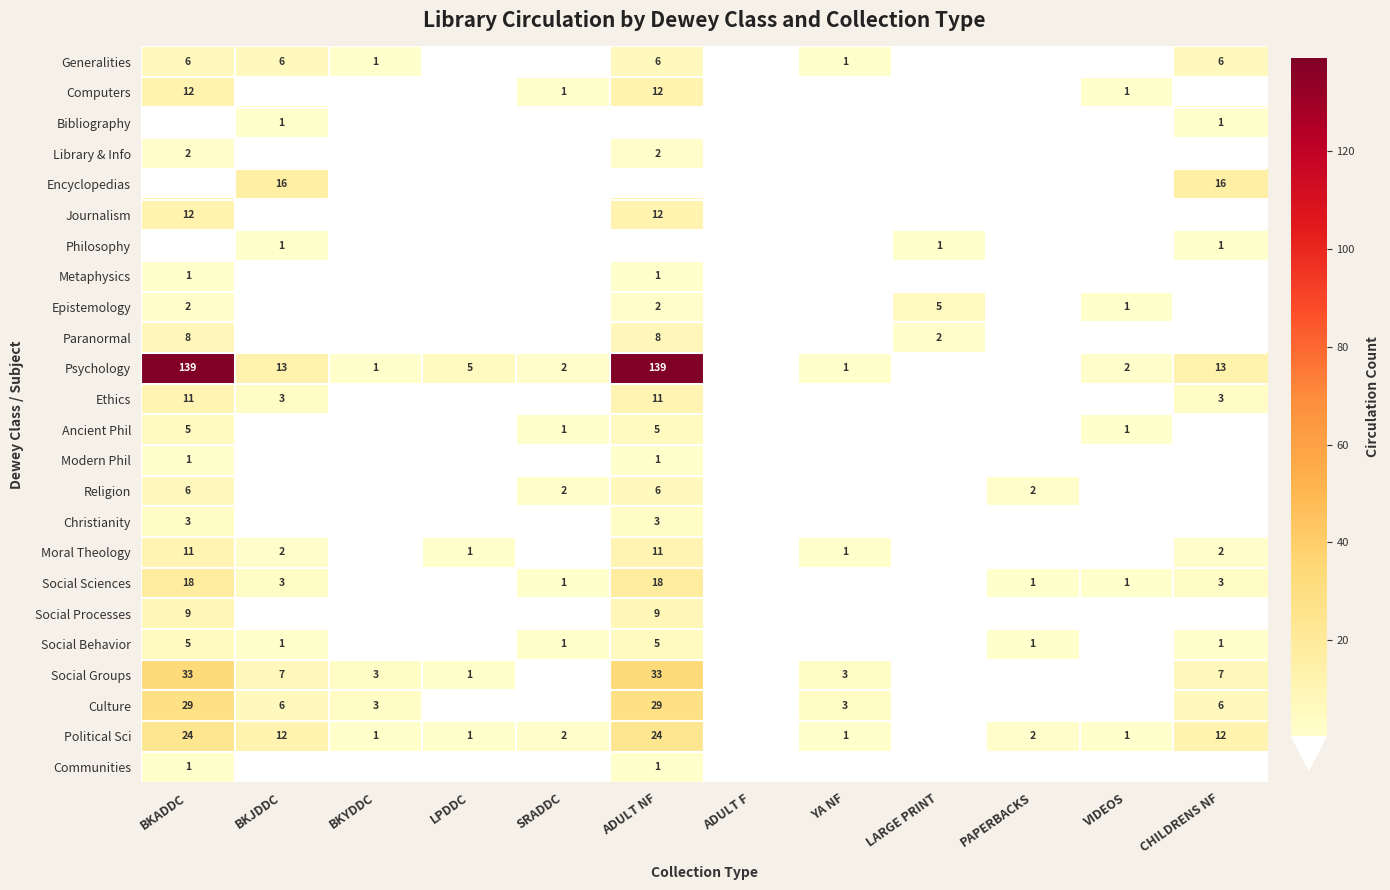

True or false: Religion has a value of 2 at PAPERBACKS.

True